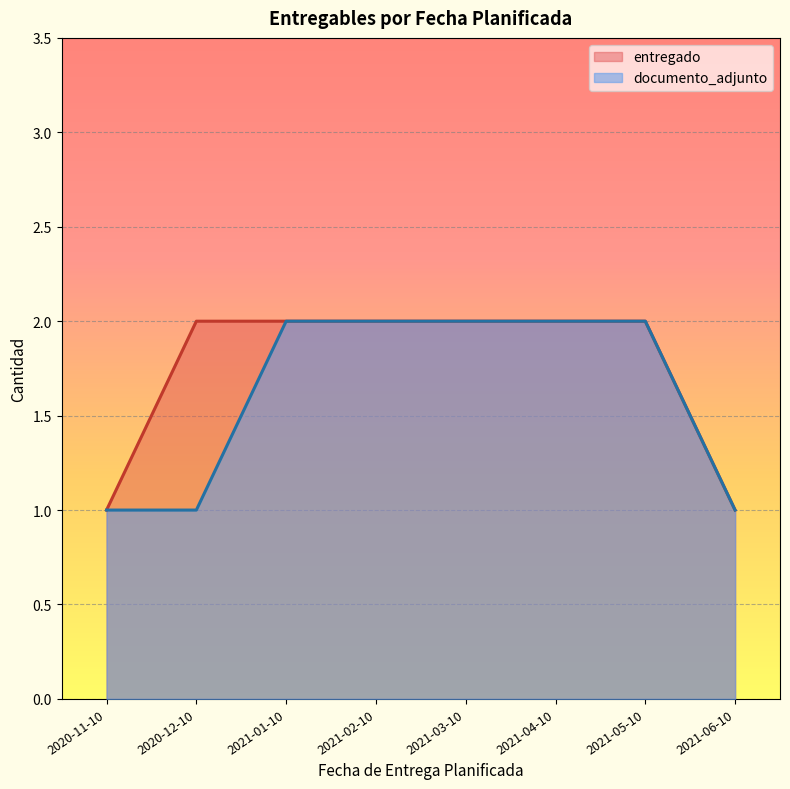

What is the label of the 14th point from the right?

2020-11-10